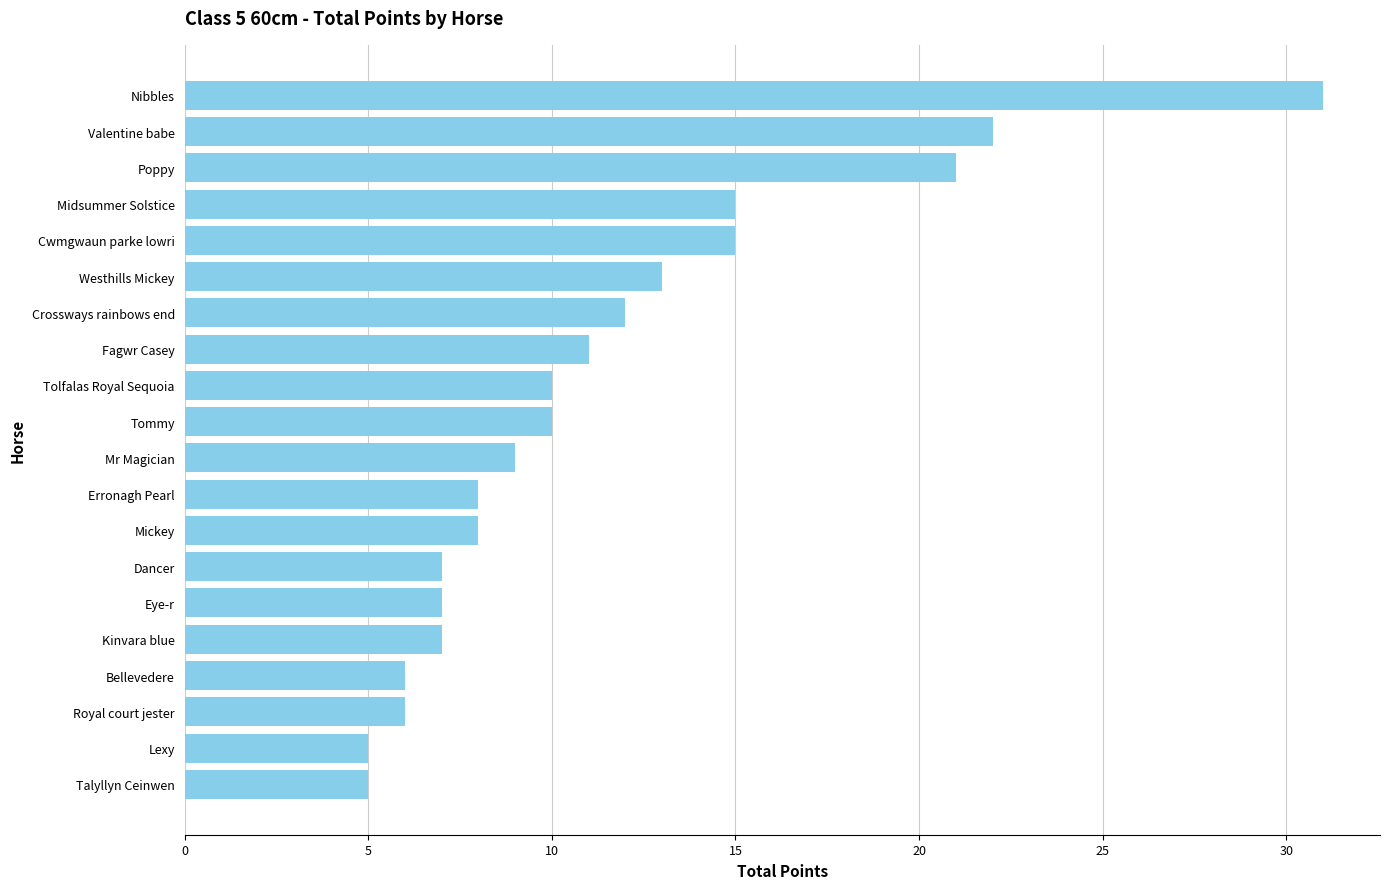

True or false: the data shows 11 at Fagwr Casey.

True